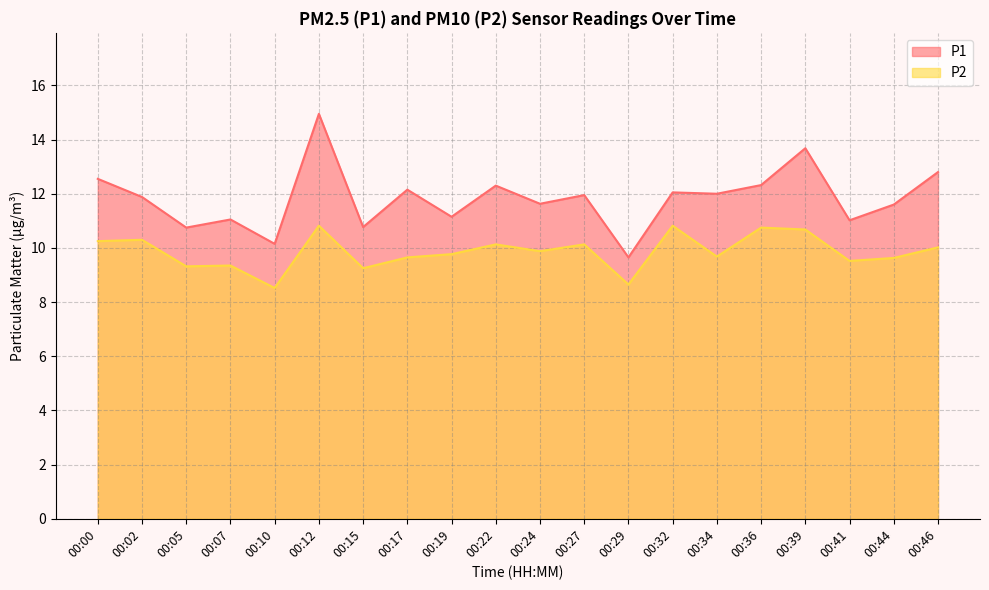

The P2 series shows 12.9 at 00:44. True or false?

False